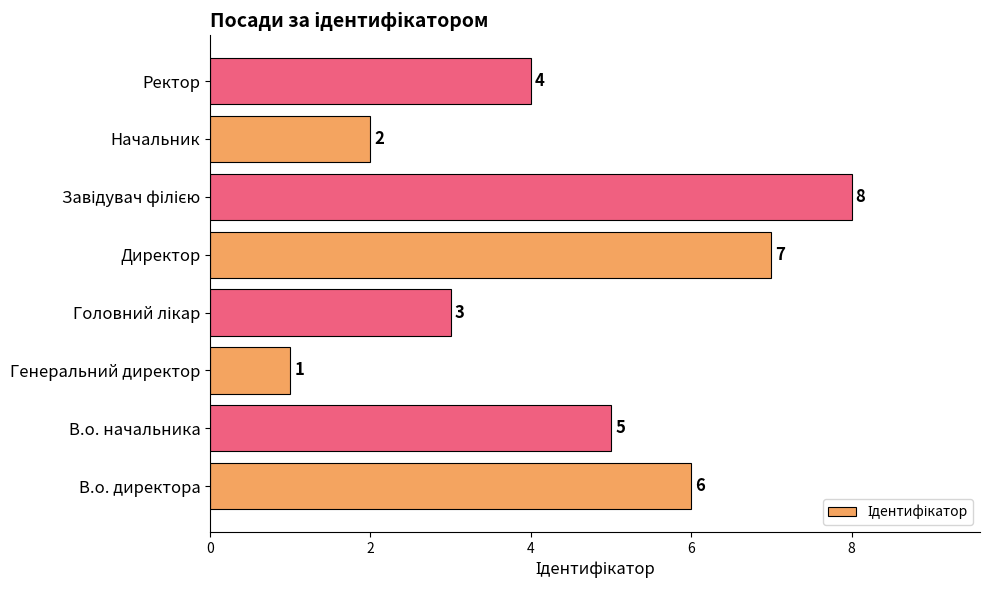

What is the difference between the second highest and minimum values?

6